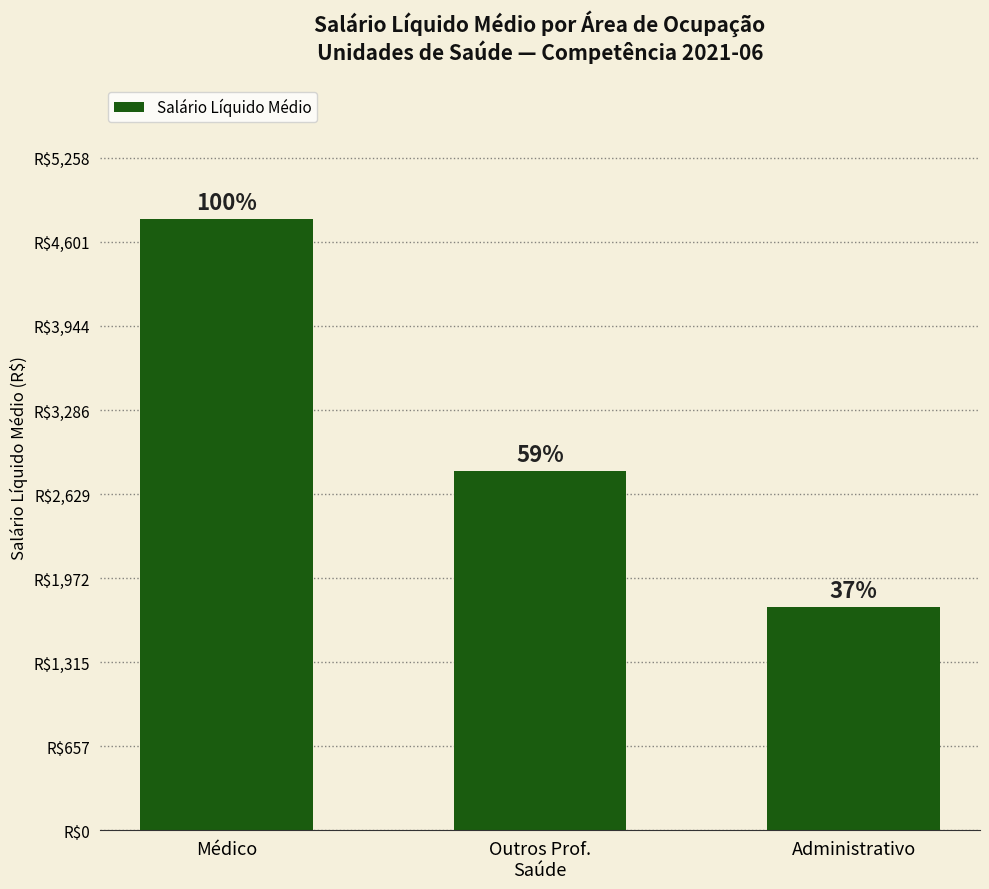

Reading right to left, transcribe all the data shown in this chart.

Administrativo=1749.4	Outros Prof.
Saúde=2809.9	Médico=4780.2